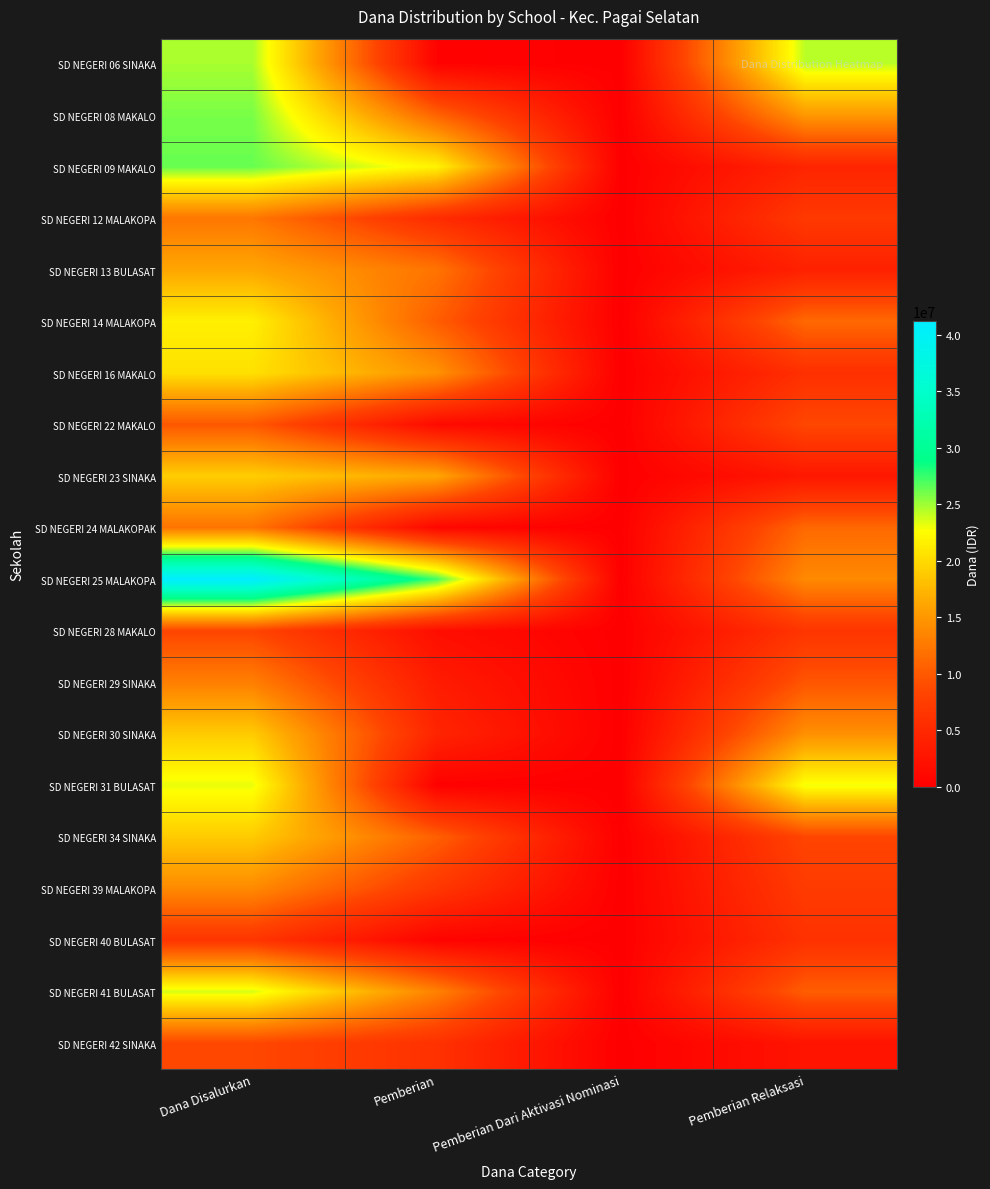

Which series has the widest spread of values?

SD NEGERI 25 MALAKOPA